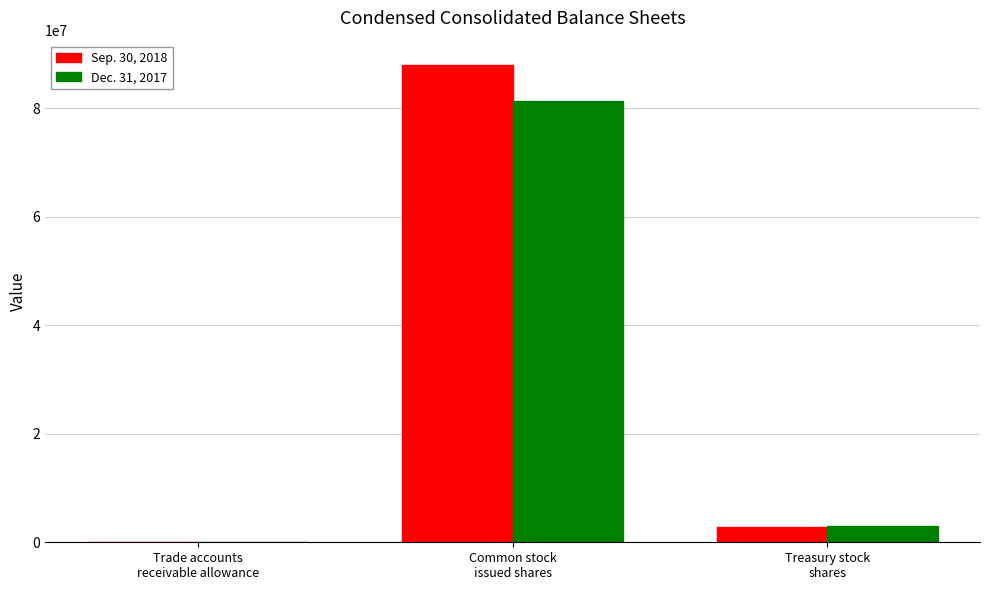

What is the maximum value shown in the chart?

88016000